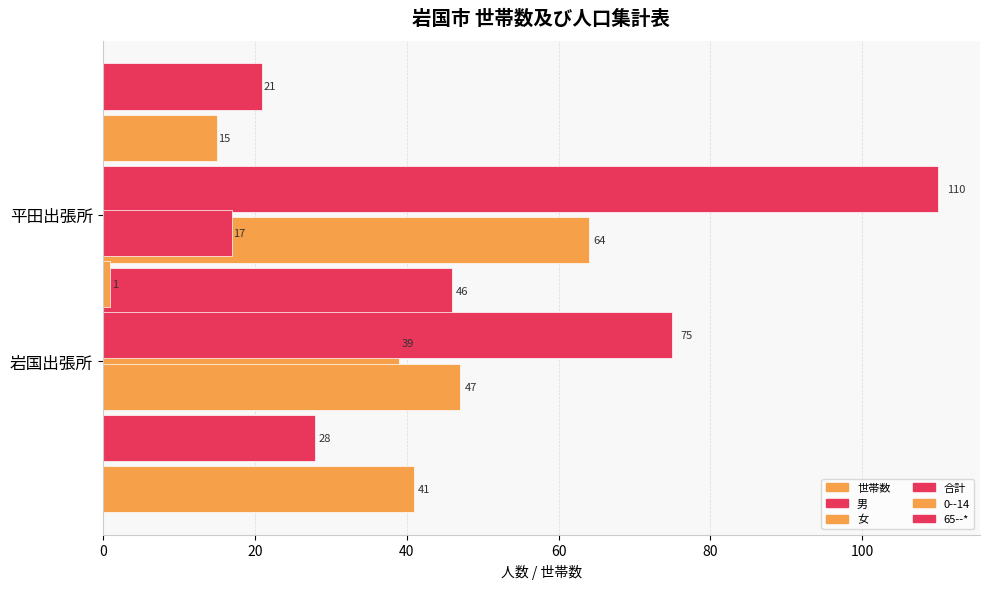

Is the value of 女 at 0 greater than the value of 65--* at 0?

Yes